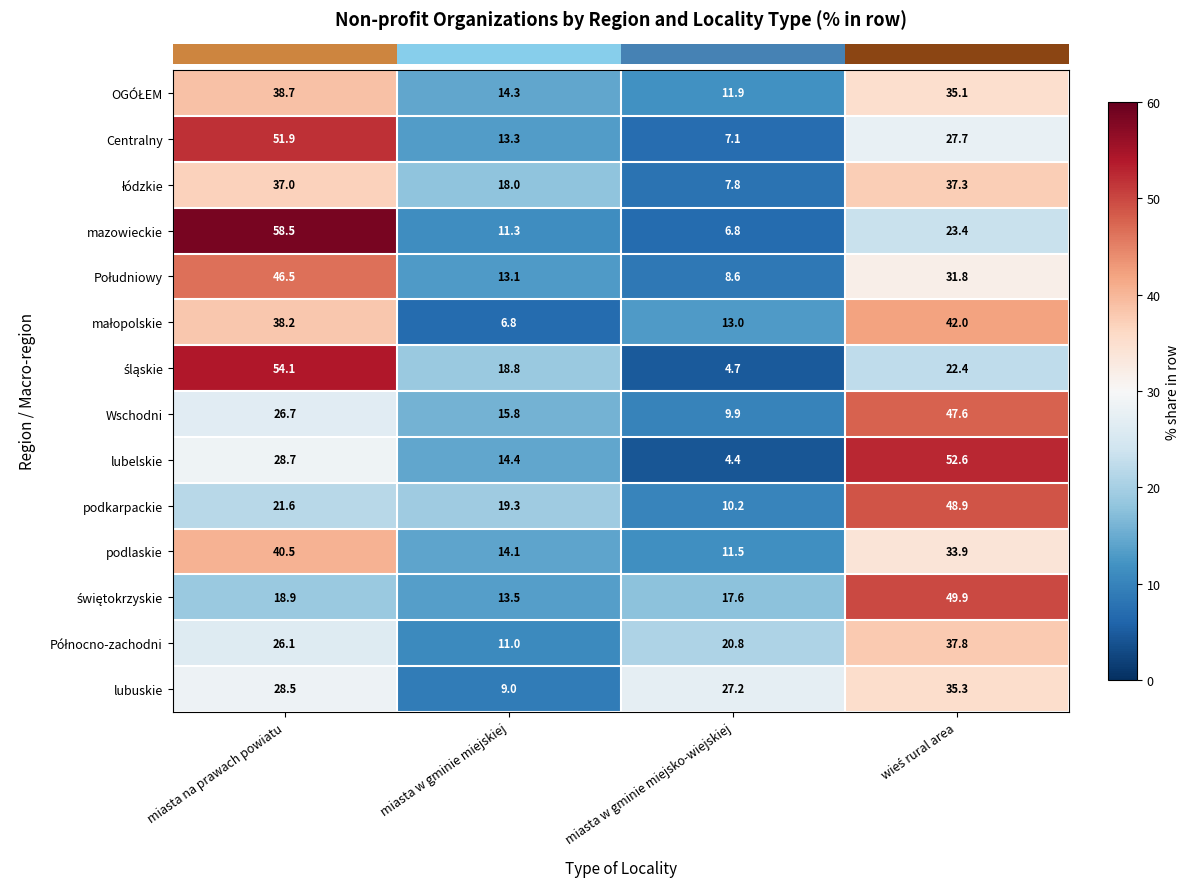

Which series changed the most between miasta na prawach powiatu and miasta w gminie miejskiej?

mazowieckie